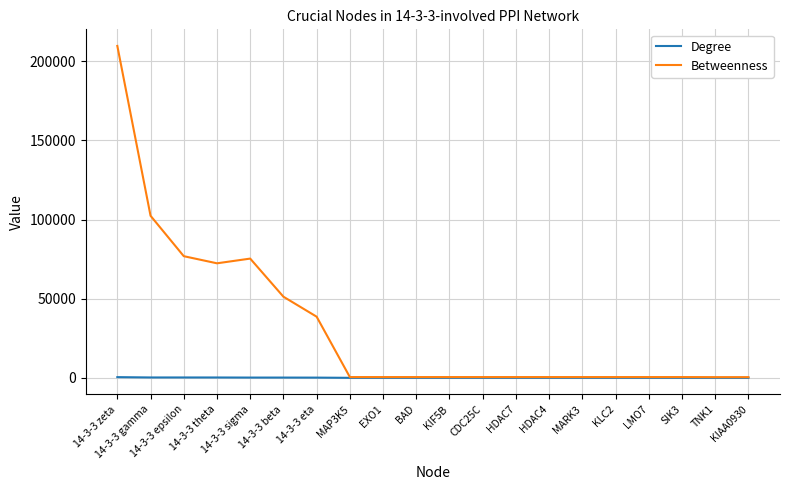

Between 14-3-3 zeta and HDAC4, which series saw the biggest shift?

Betweenness